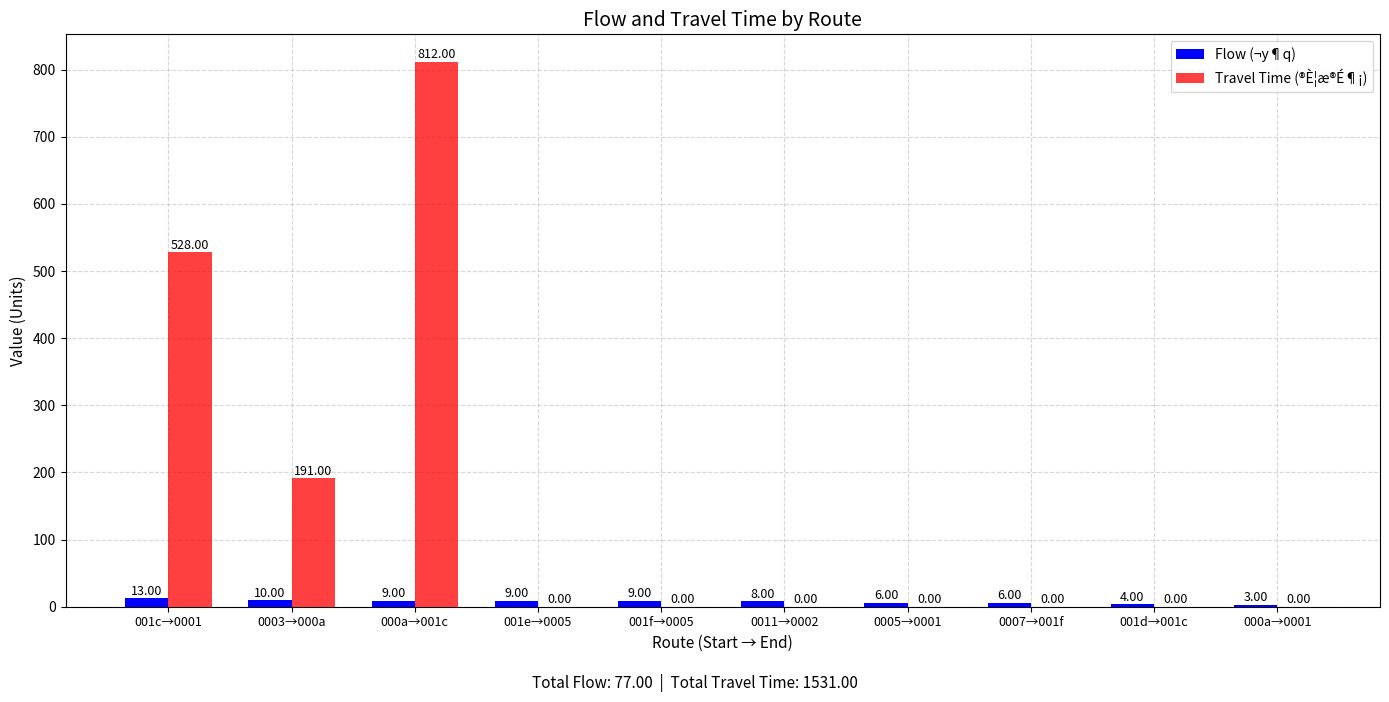

The value of Travel Time (®È¦æ®É¶¡) at 0007→001f is 0. True or false?

True